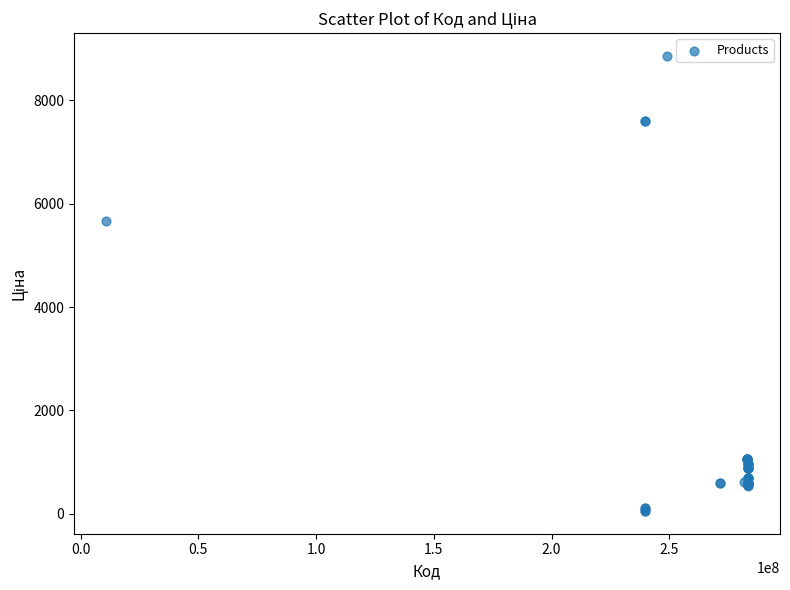

What Y value in the scatter plot is closest to 4456?

5673.8